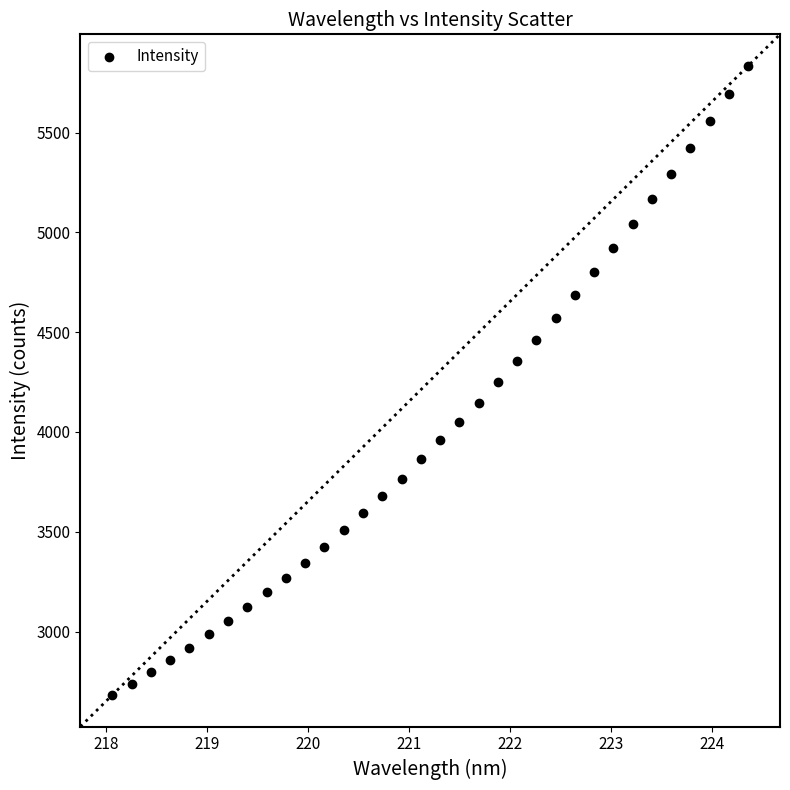

What is the range of X values (max minus min)?

6.3